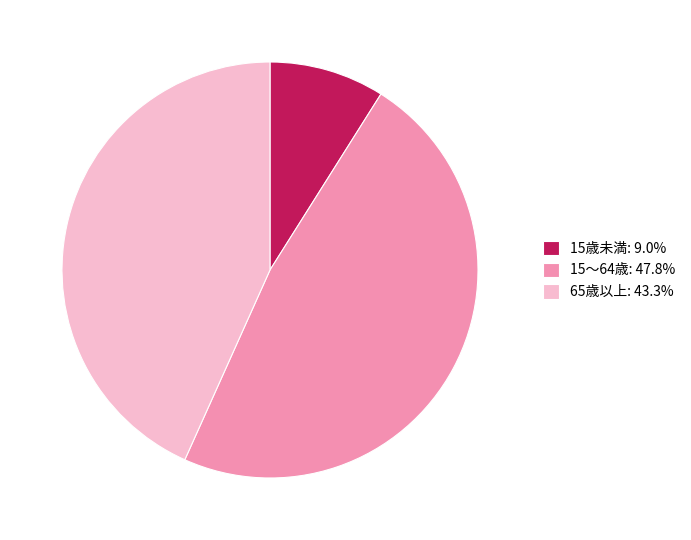

Is there a majority slice in this chart?

No